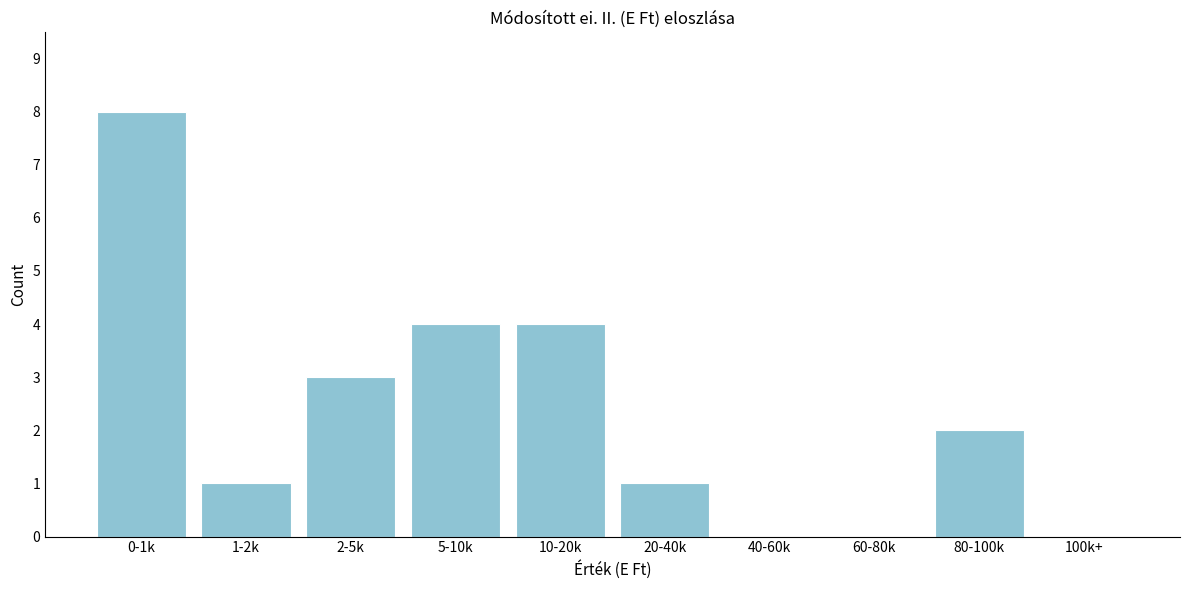

Reading right to left, what are all the values shown in this chart?

100k+=0	80-100k=2	60-80k=0	40-60k=0	20-40k=1	10-20k=4	5-10k=4	2-5k=3	1-2k=1	0-1k=8